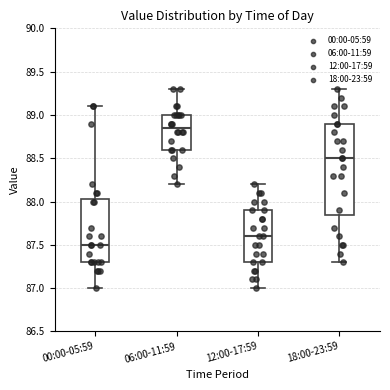

Comparing the boxes themselves (not the whiskers), which one is the tallest?

18:00-23:59